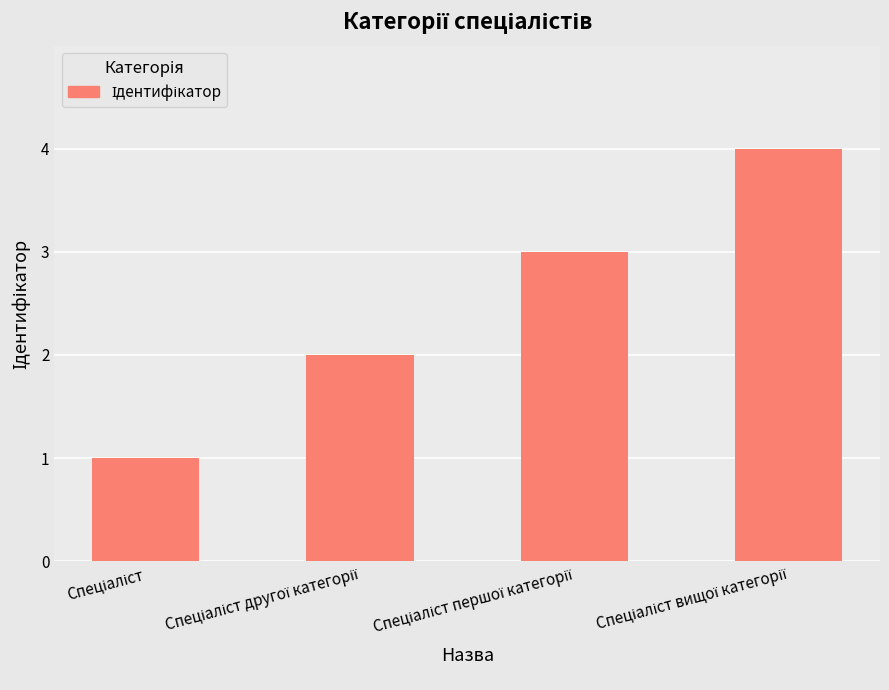

What is the sum of all values?

10